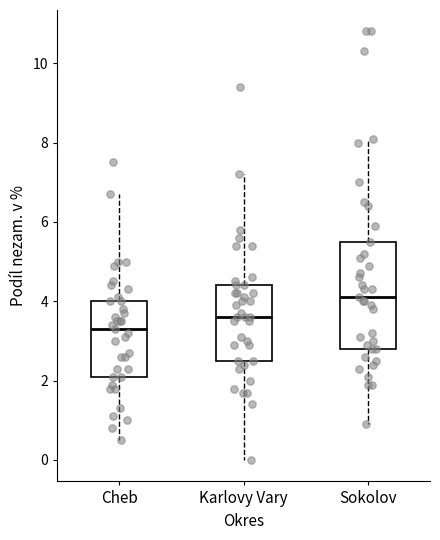

Reading left to right, read every box against the y-axis: the position of its median line, the range the box covers, and the ends of its whiskers. The values are not printed on the chart, so give them approximately, as read against the axis.

Cheb: median 3.4, box 2.2 to 4.0, whiskers 0.6 to 6.8
Karlovy Vary: median 3.6, box 2.6 to 4.4, whiskers 0.0 to 7.2
Sokolov: median 4.2, box 2.8 to 5.6, whiskers 1.0 to 8.2